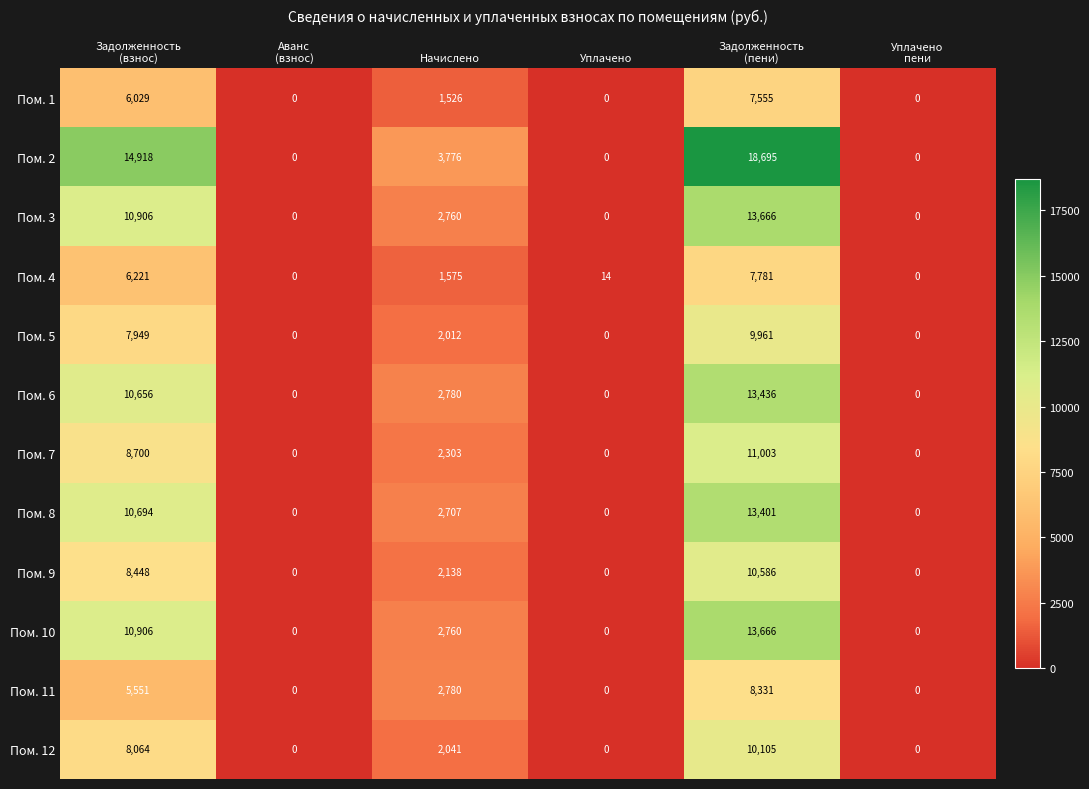

What is the average value of the Пом. 12 series?

3368